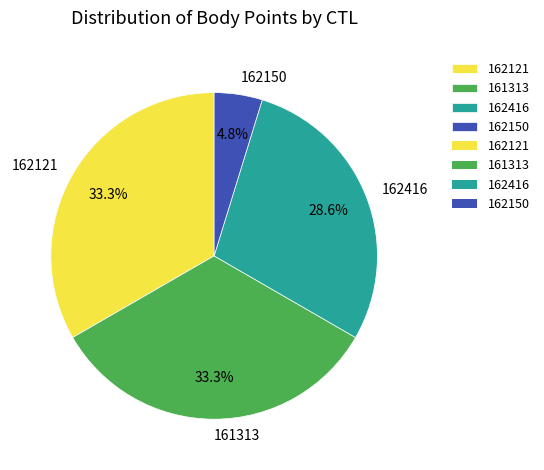

Which category has the smallest portion of the pie?

162150